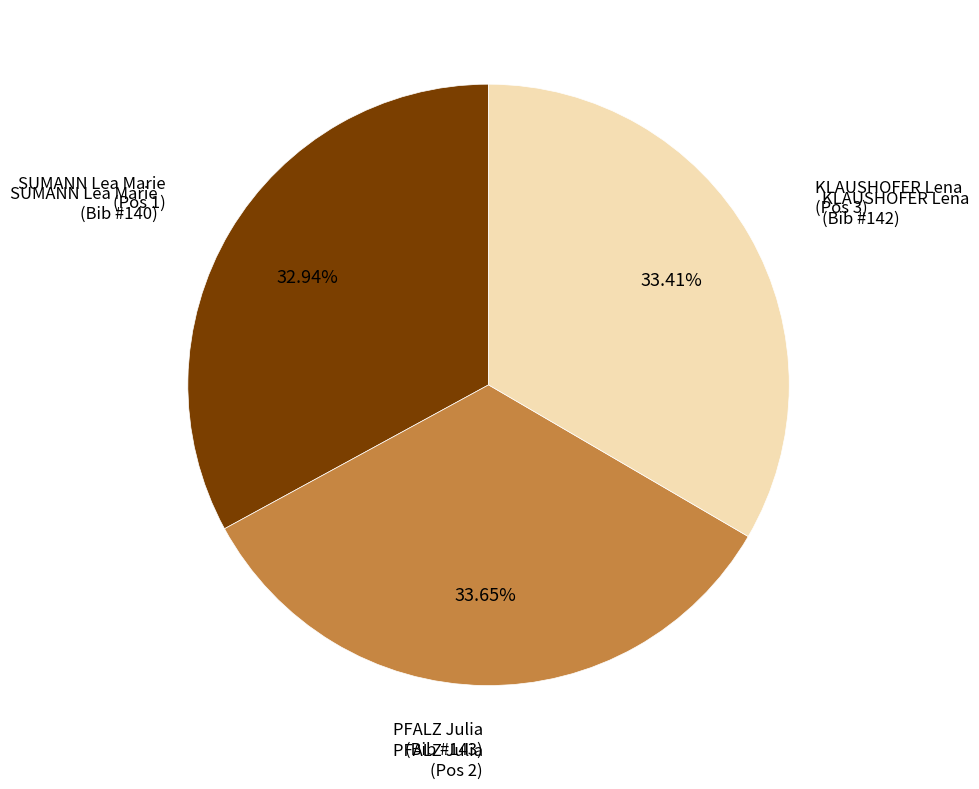

Is SUMANN Lea Marie (Pos 1) the majority of the pie?

No